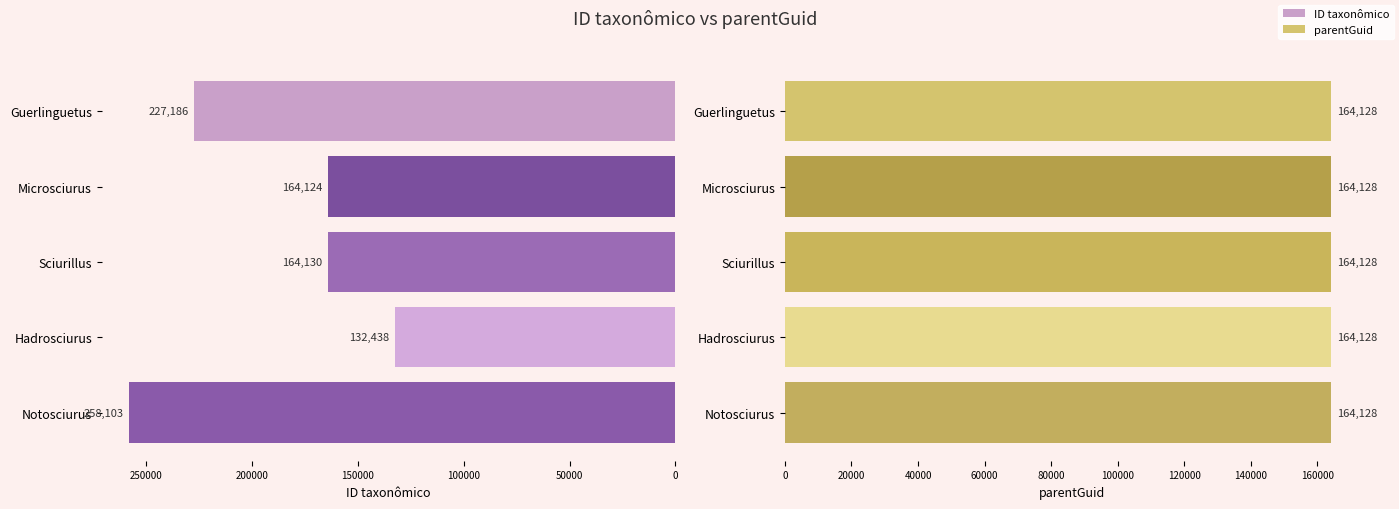

How many bars are there in total?

10